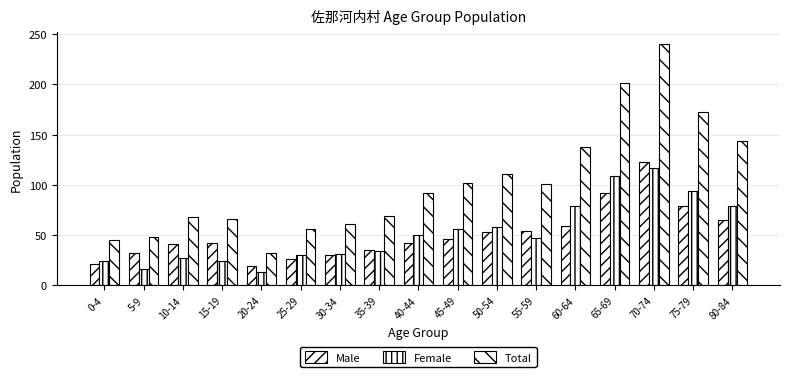

Where is Female nearest to the value 65?

50-54